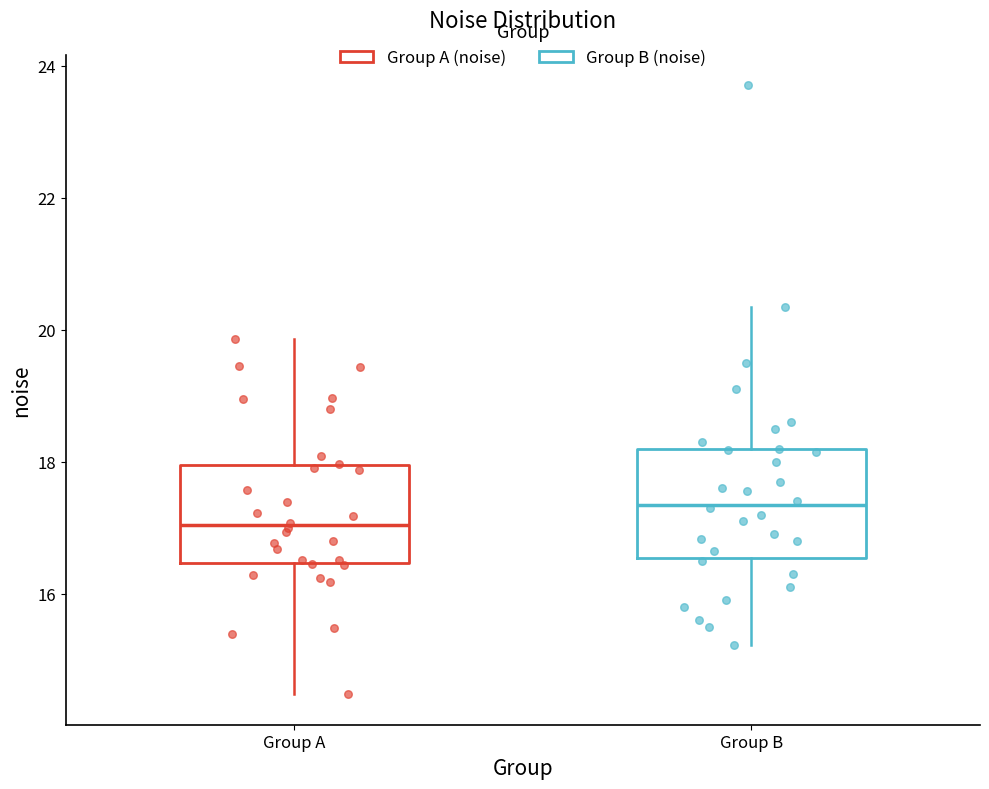

Reading left to right, transcribe this box plot: for each box, give where its median line is, the range the box spans, and where its two whiskers end, as read against the y-axis. The values are not printed on the chart, so give them approximately, as read against the axis.

Group A: median 17.0, box 16.4 to 18.0, whiskers 14.4 to 19.8
Group B: median 17.4, box 16.6 to 18.2, whiskers 15.2 to 20.4